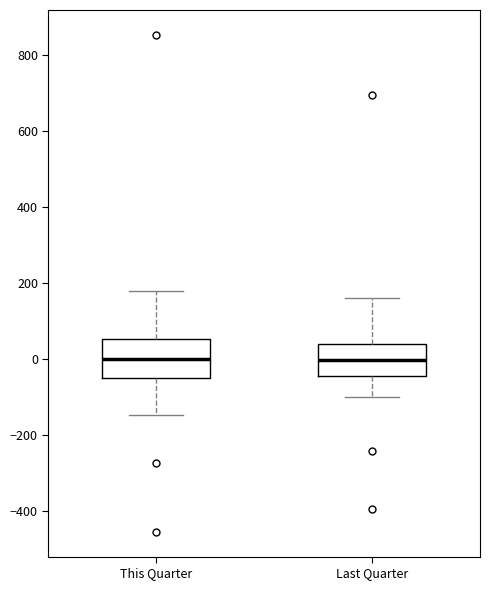

Reading left to right, read every box against the y-axis: the position of its median line, the range the box covers, and the ends of its whiskers. The values are not printed on the chart, so give them approximately, as read against the axis.

This Quarter: median 0, box -60 to 60, whiskers -140 to 180
Last Quarter: median 0, box -40 to 40, whiskers -100 to 160